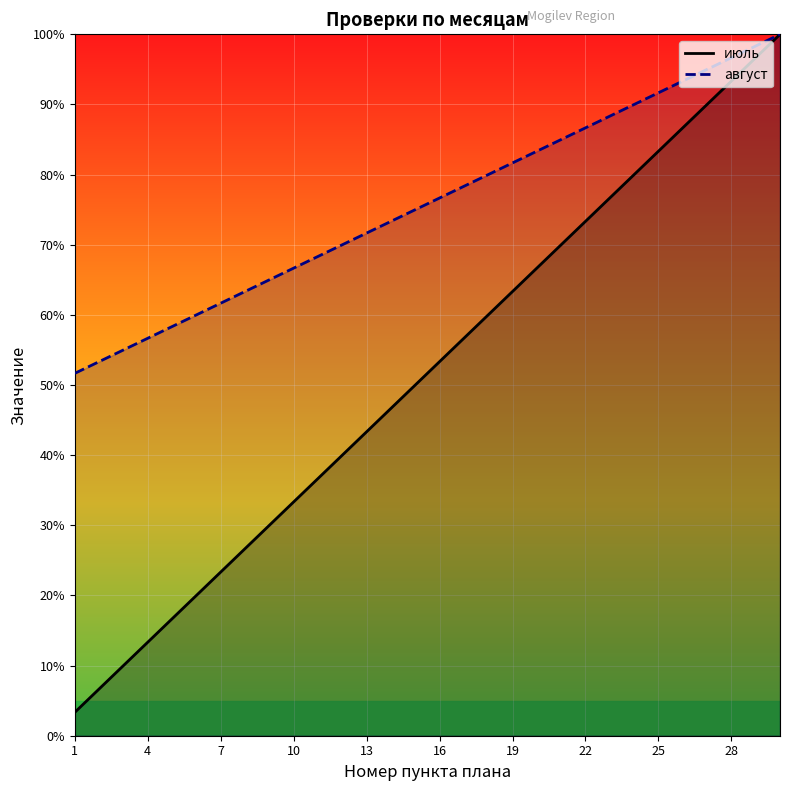

What value does the июль series have at 21?

70.0